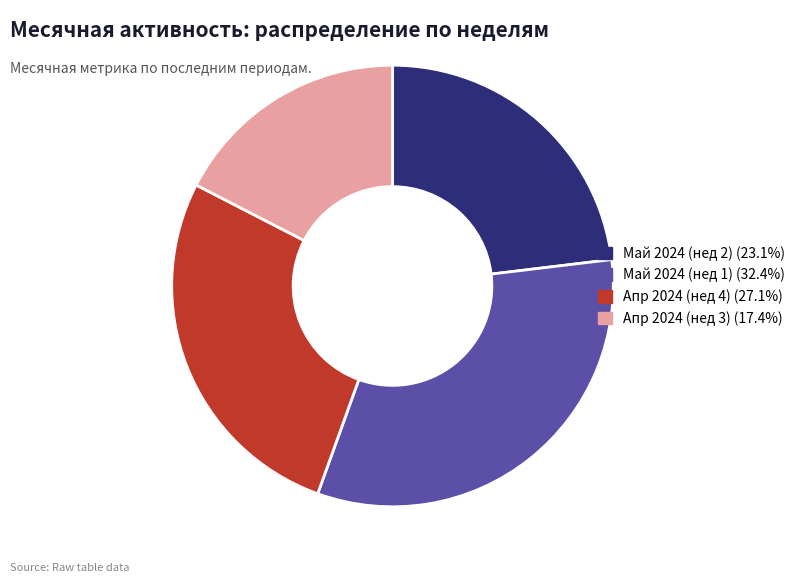

Does any single category account for the majority?

No